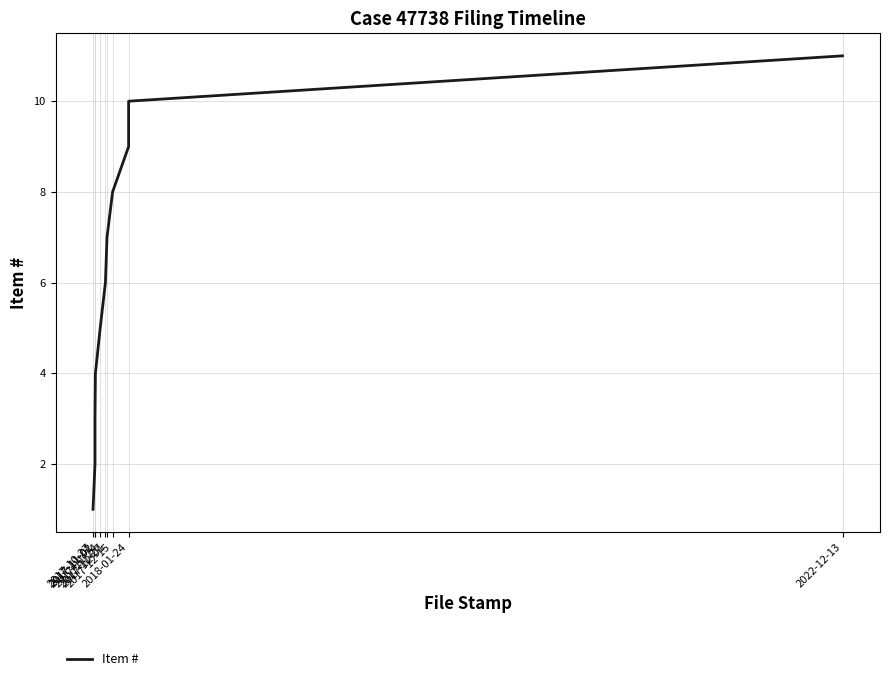

The value at 2017-11-01 is 2. True or false?

True